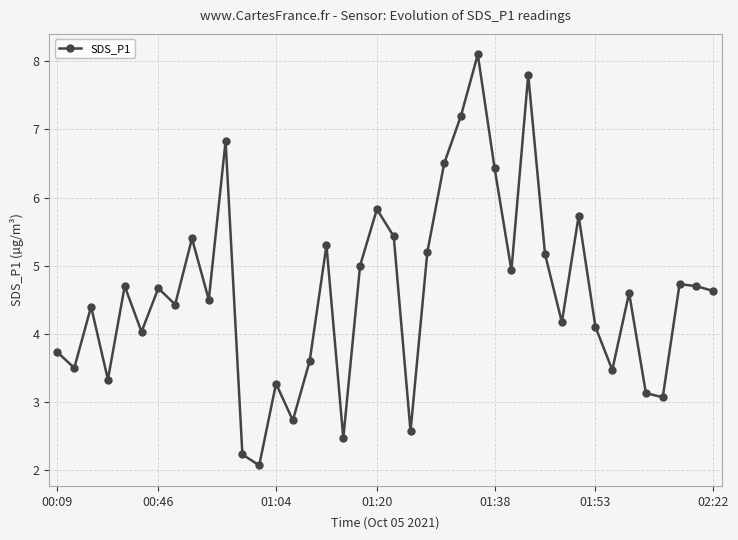

How many values are below 4?

13